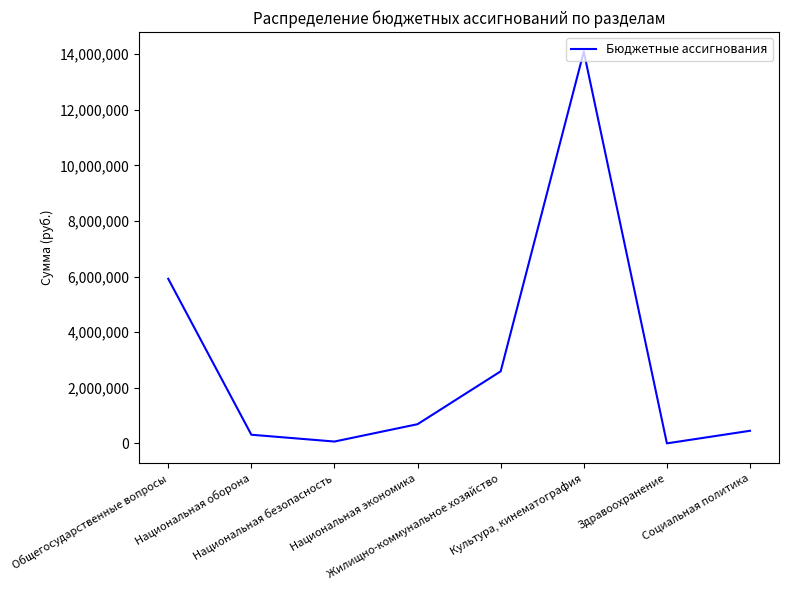

What is the average value?

3015237.5